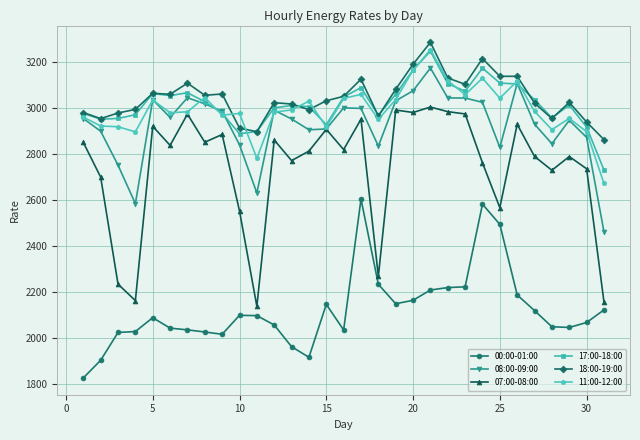

Which series has the largest range (max minus min)?

07:00-08:00